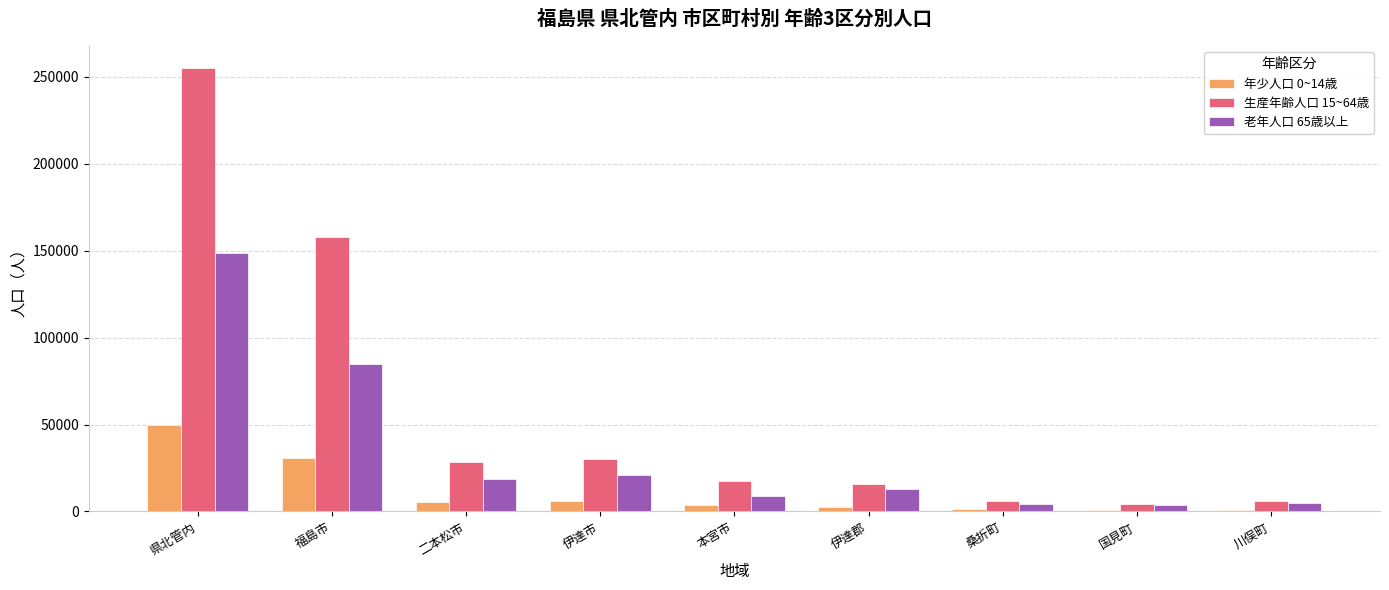

Which series has the largest total across all categories?

生産年齢人口 15~64歳